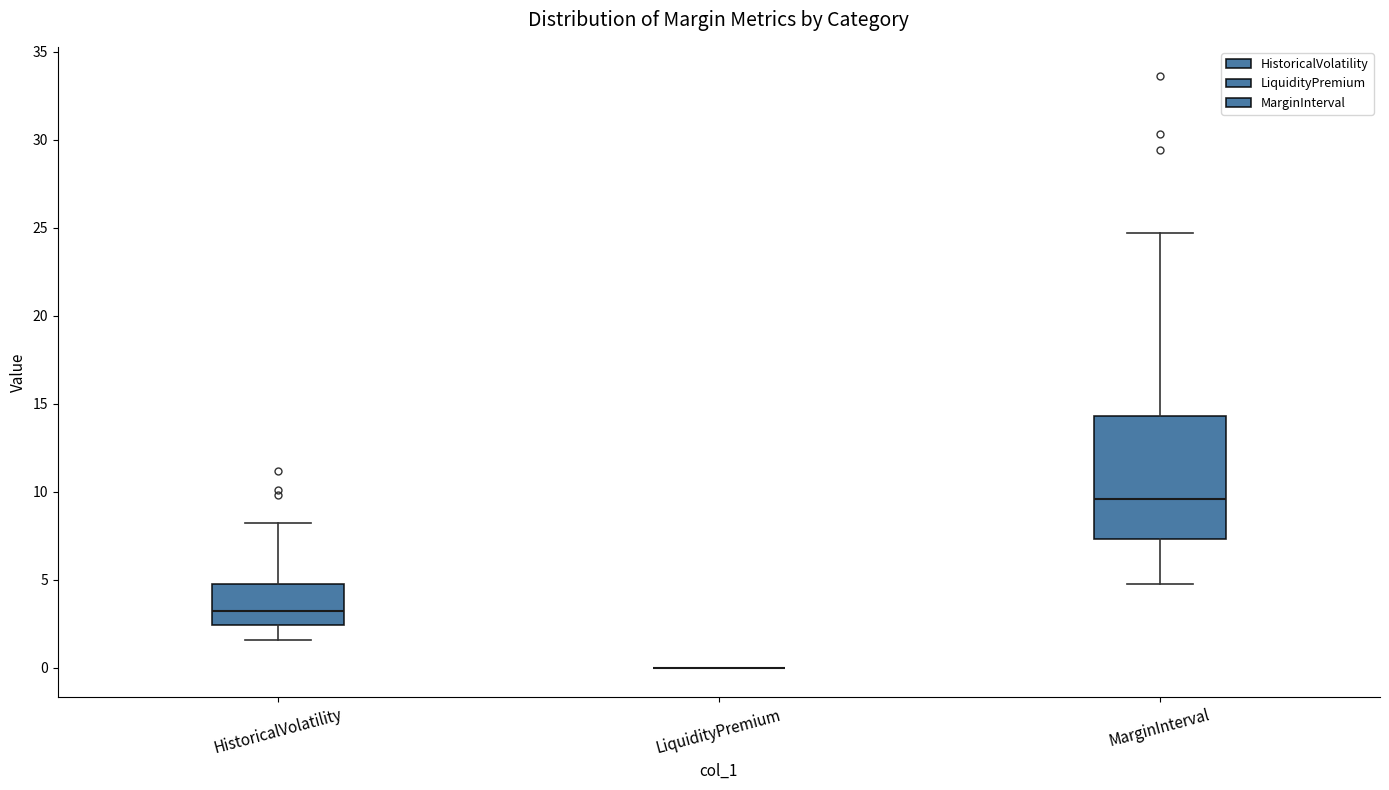

Reading left to right, read every box against the y-axis: the position of its median line, the range the box covers, and the ends of its whiskers. The values are not printed on the chart, so give them approximately, as read against the axis.

HistoricalVolatility: median 3.0, box 2.5 to 5.0, whiskers 1.5 to 8.0
LiquidityPremium: box collapsed to a line at 0.0, whiskers 0.0 to 0.0
MarginInterval: median 9.5, box 7.5 to 14.5, whiskers 4.5 to 24.5